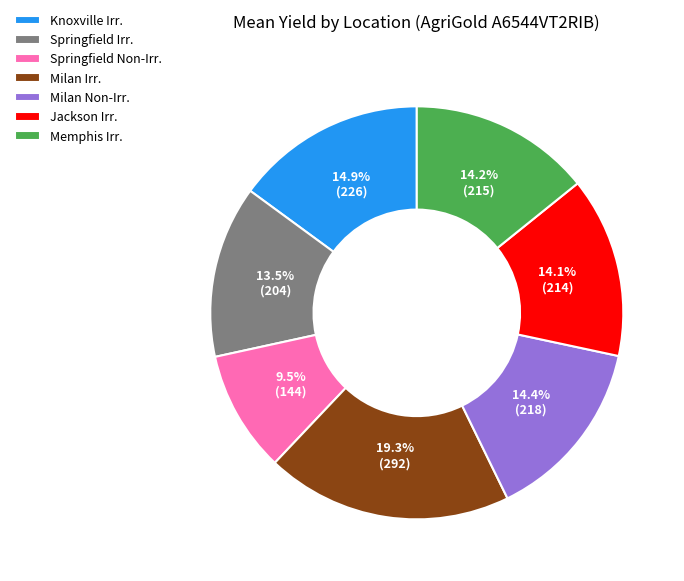

Count the number of slices in the pie.

7